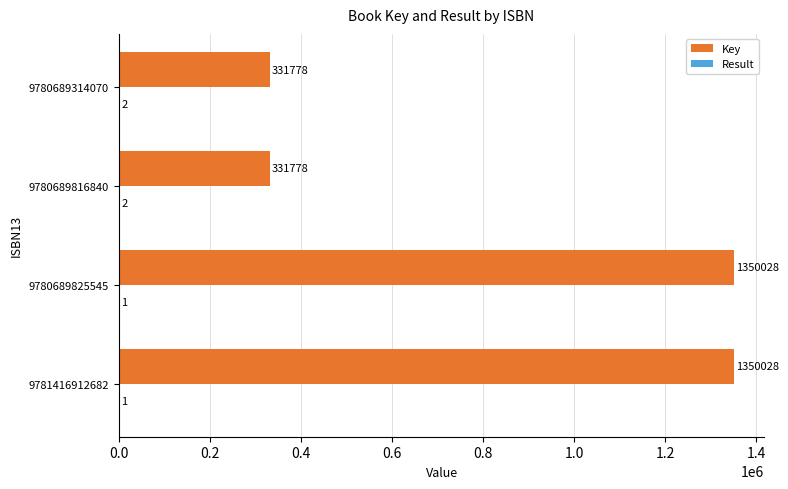

Is it true that Key equals 1762484 at 9781416912682?

False